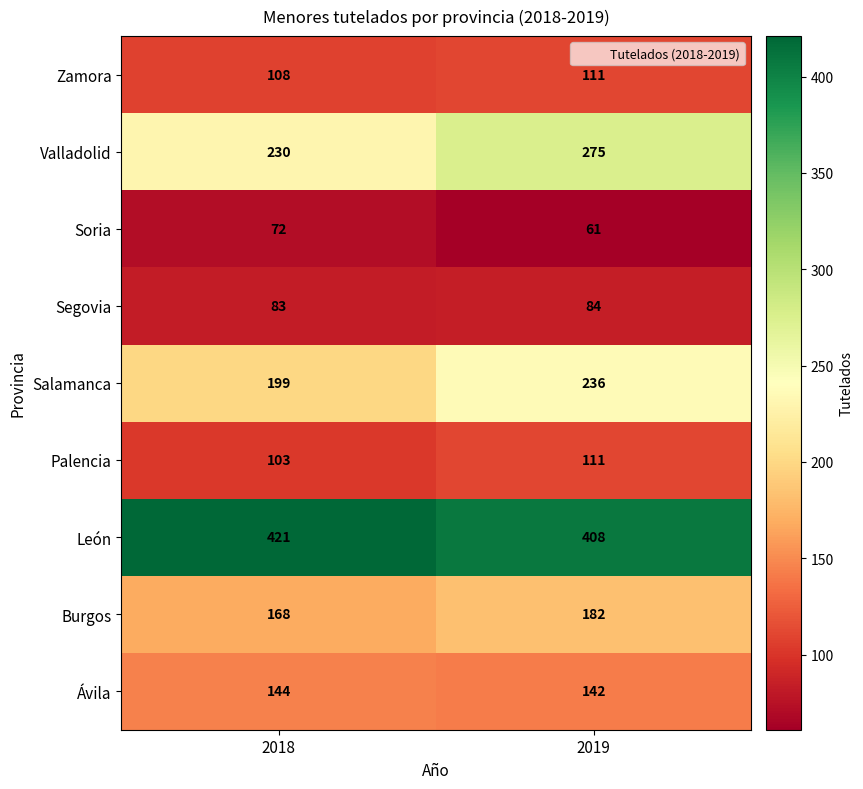

What is the difference between the maximum and minimum values in the Zamora series?

3